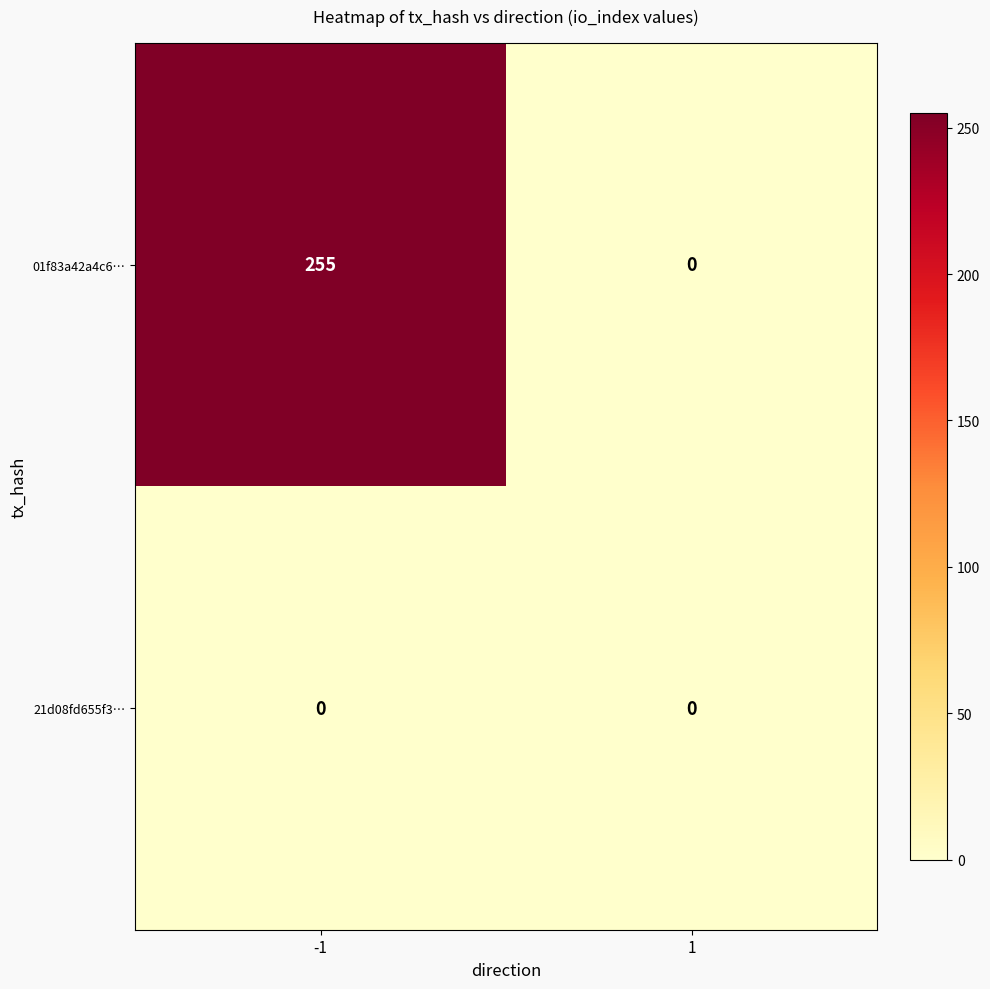

Count the number of categories in the chart.

2